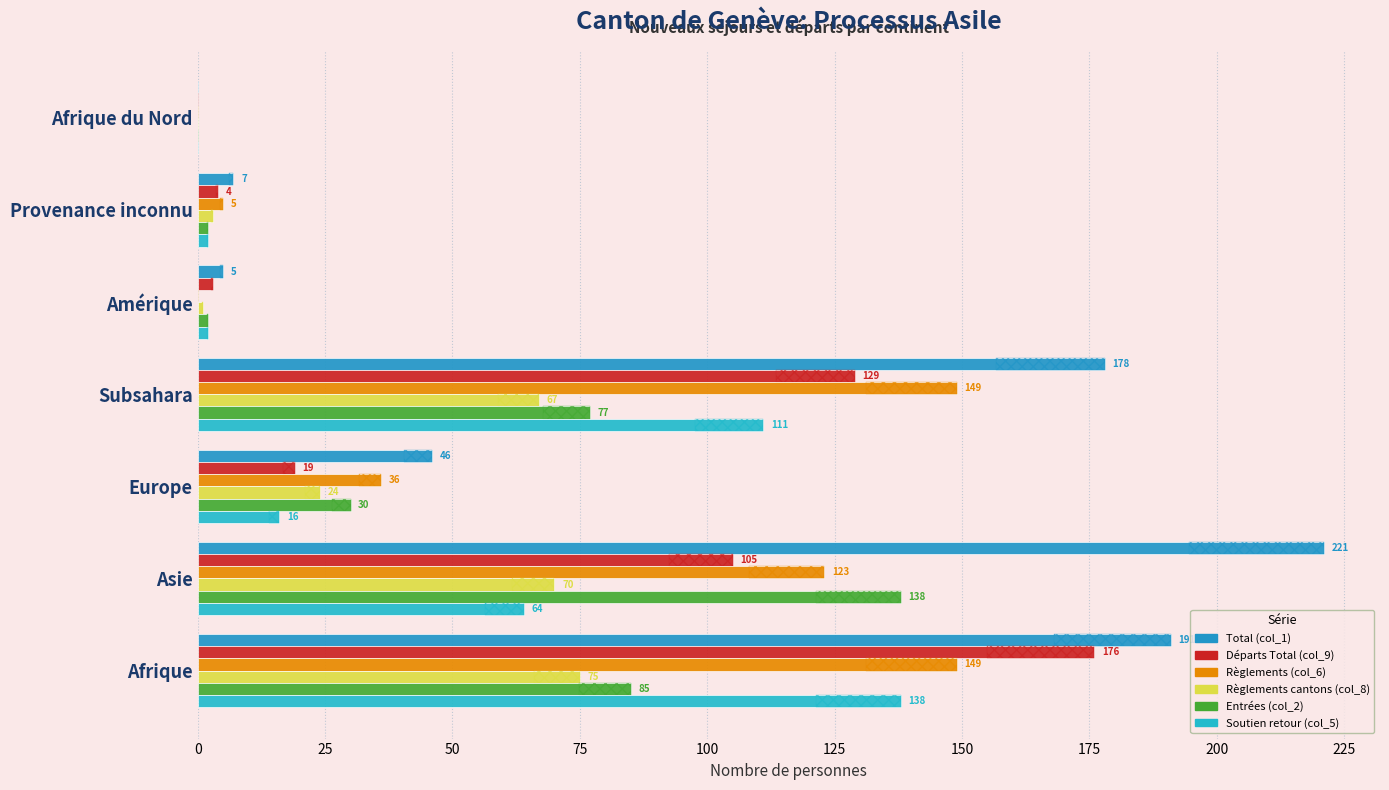

Is the value of Départs Total (col_9) at Amérique greater than the value of Règlements cantons (col_8) at Afrique du Nord?

Yes